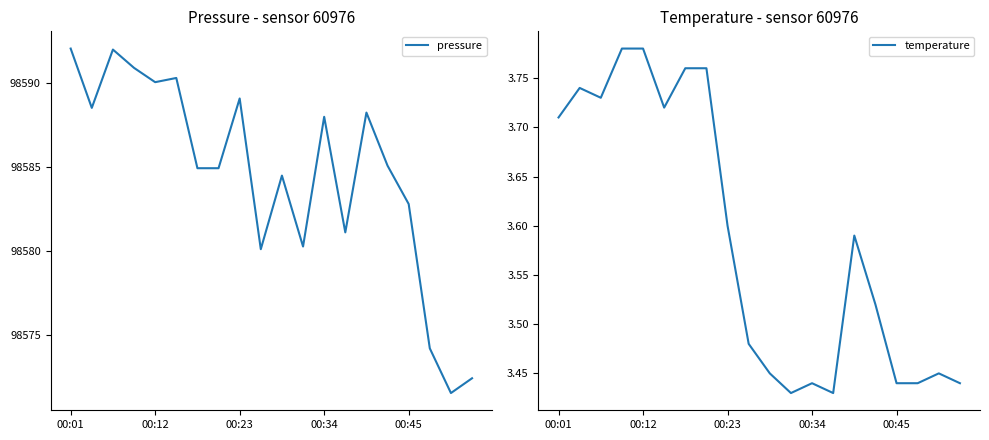

True or false: pressure has a value of 130349.4 at 00:45.

False